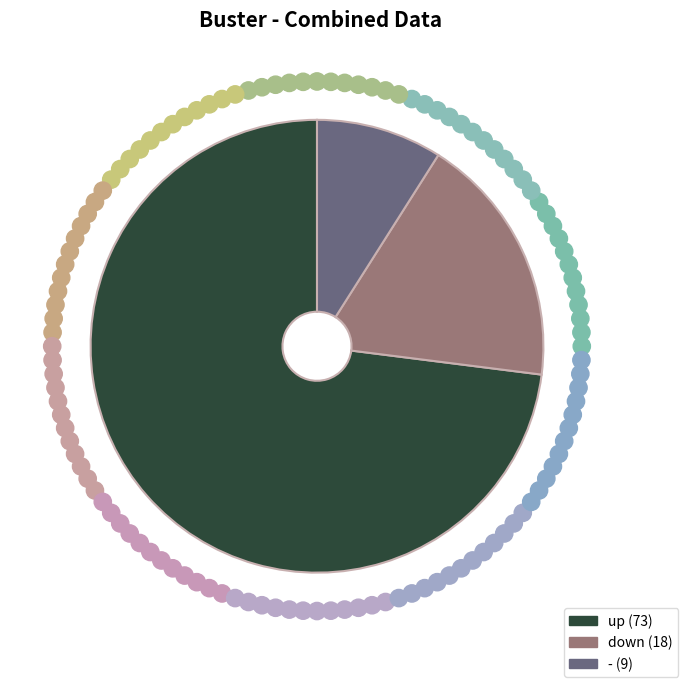

Is up the majority of the pie?

Yes